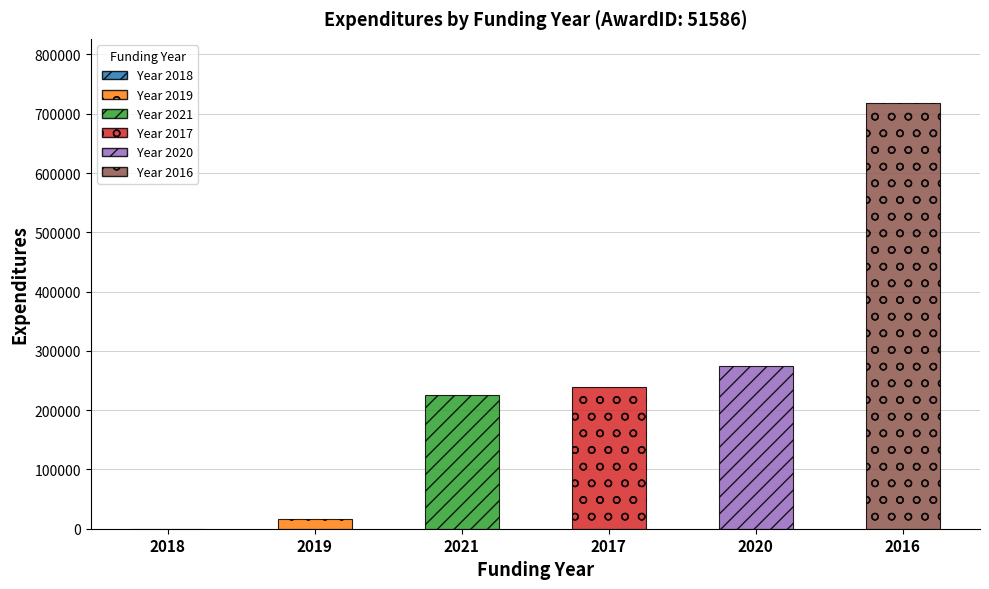

What is the greatest value displayed?

718586